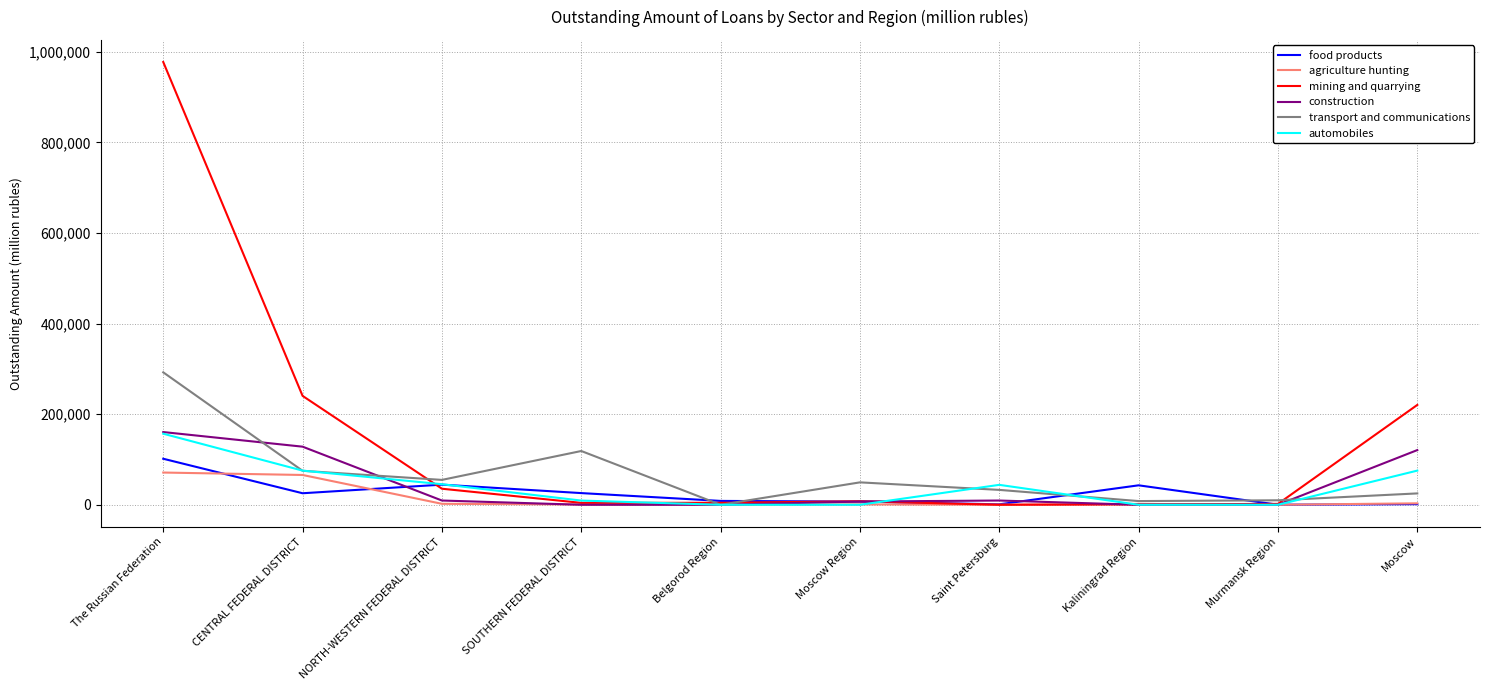

What is the difference between the maximum and second lowest values in the transport and communications series?

284183